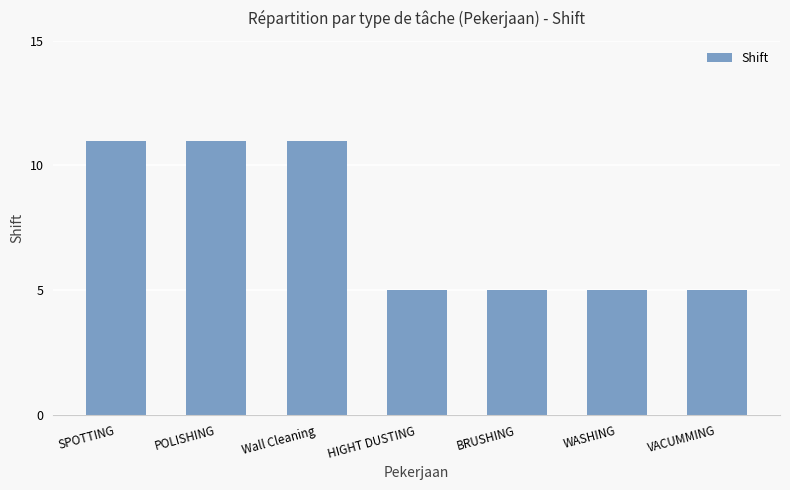

What is the change in value from SPOTTING to HIGHT DUSTING?

-6